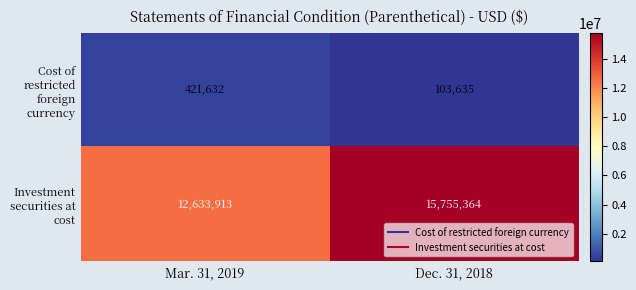

At which category is the sum across all series the highest?

Dec. 31, 2018